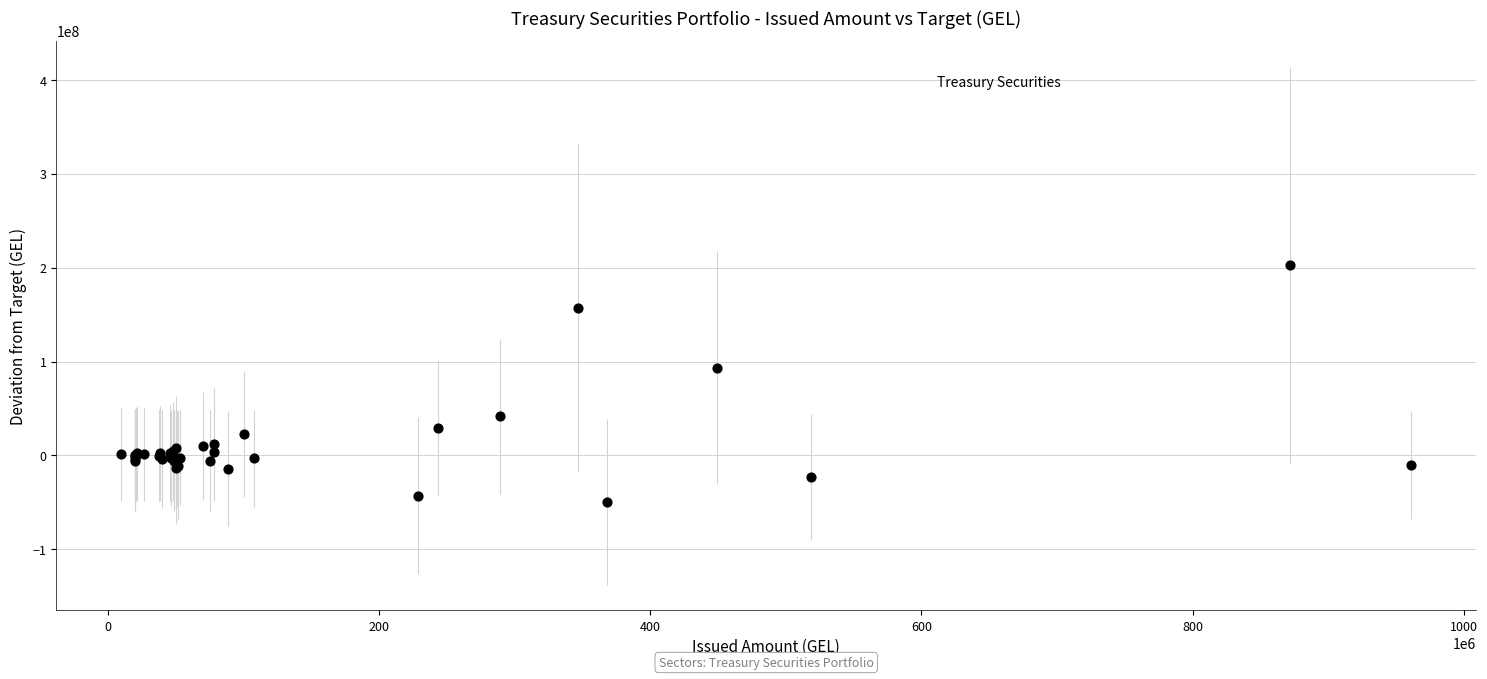

What Y value in the scatter plot is closest to 76876766?

93580562.0